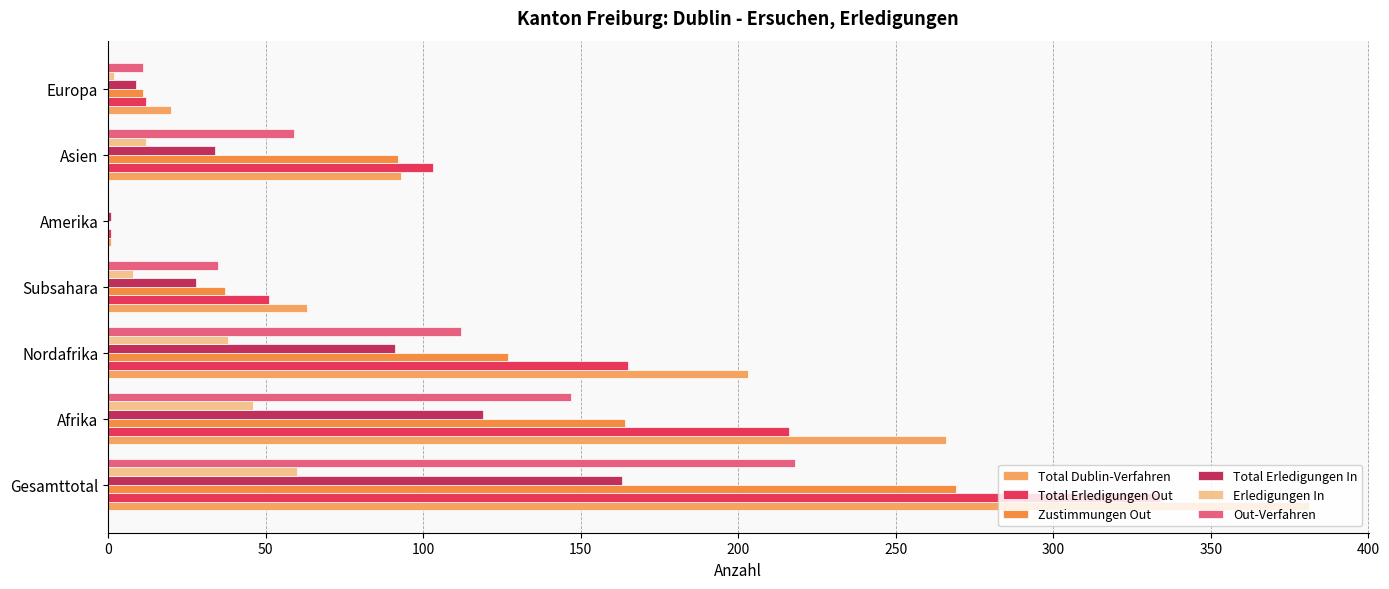

What is the average value of the Total Erledigungen In series?

64